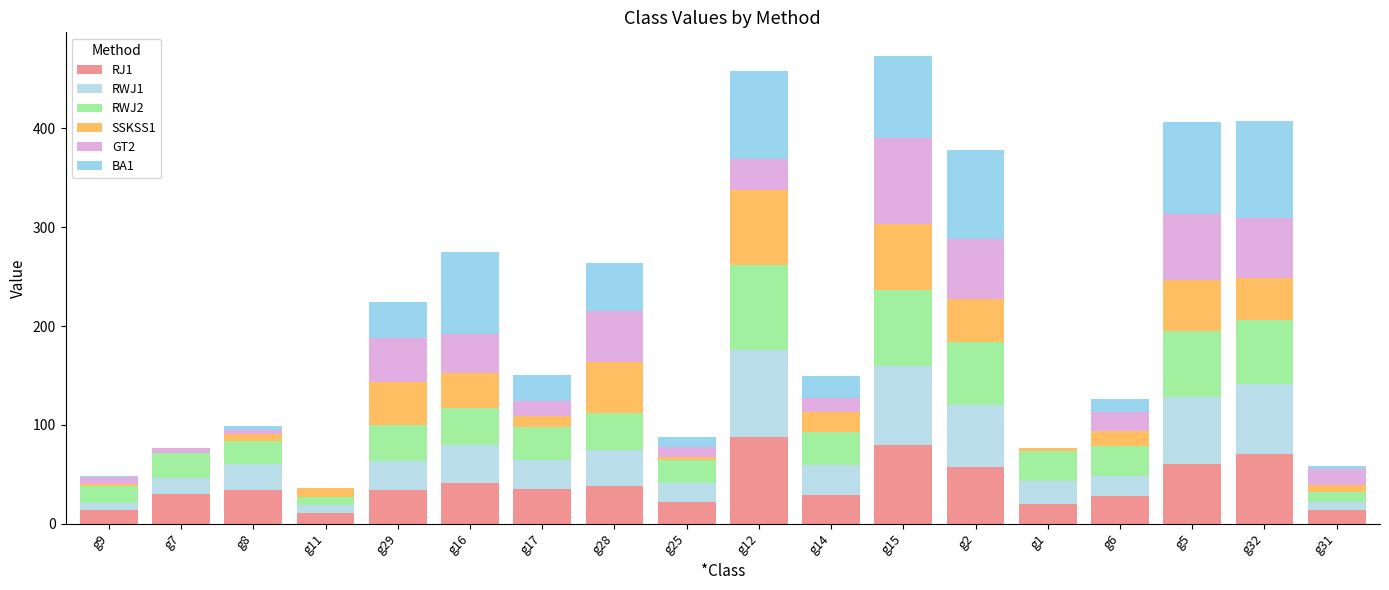

How many distinct data groups are displayed?

6